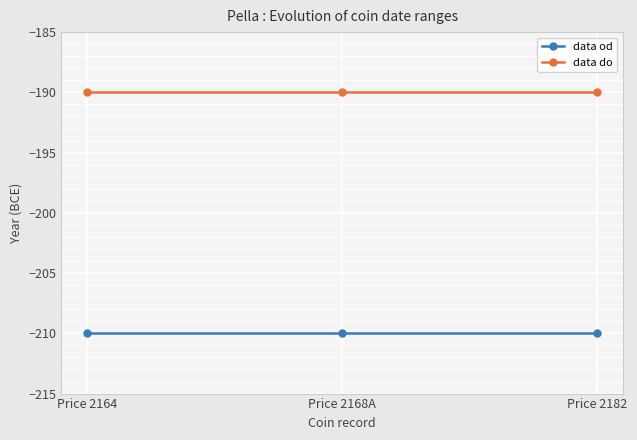

What is the total value across all series at Price 2182?

-400